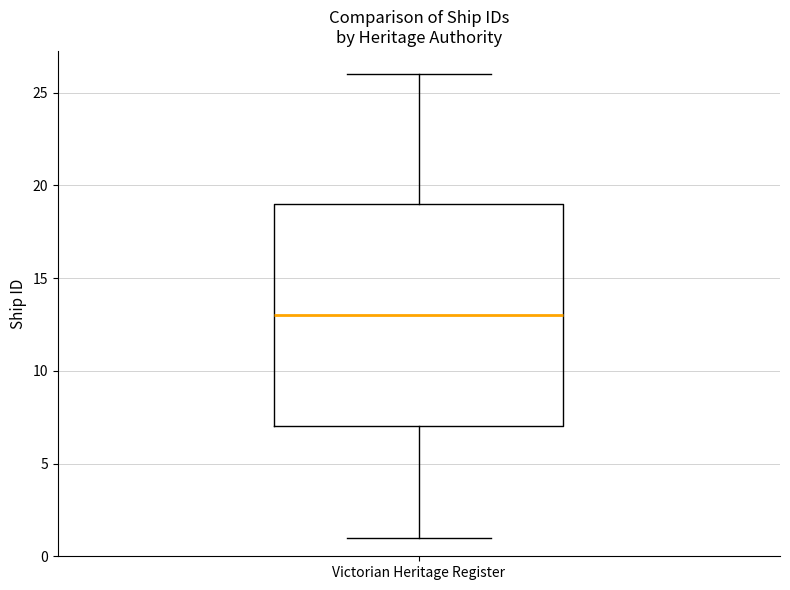

Where does the lower whisker of the box for Victorian Heritage Register end on the y-axis? The values are not printed on the chart, so give them approximately, as read against the axis.

1